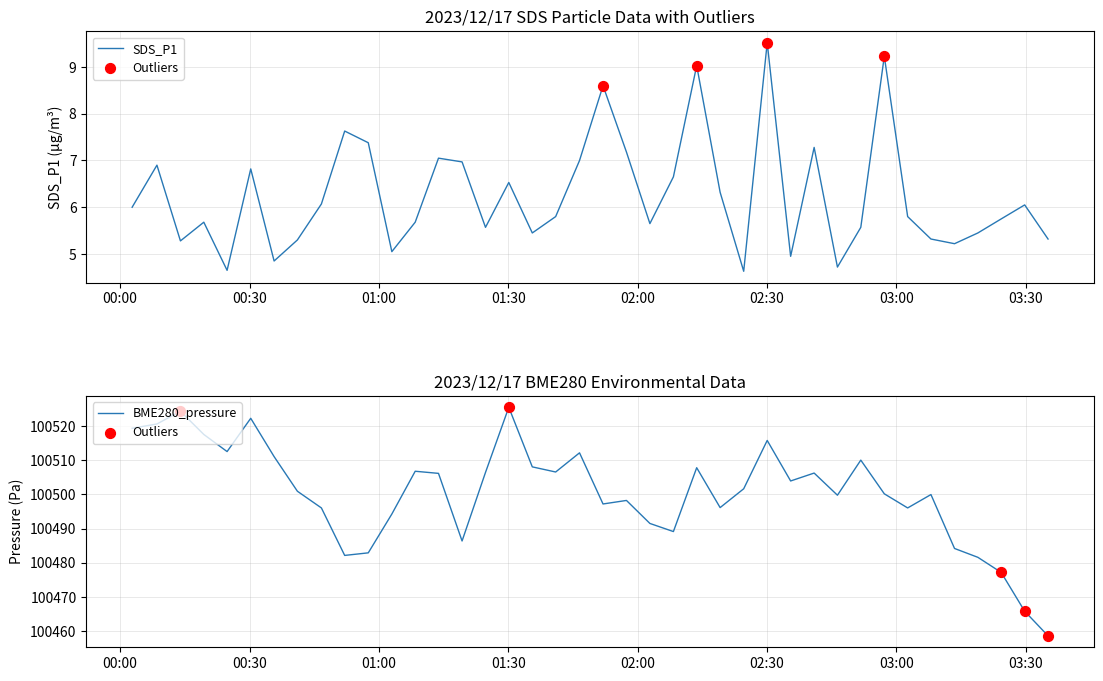

Which series has the largest total across all categories?

BME280_pressure